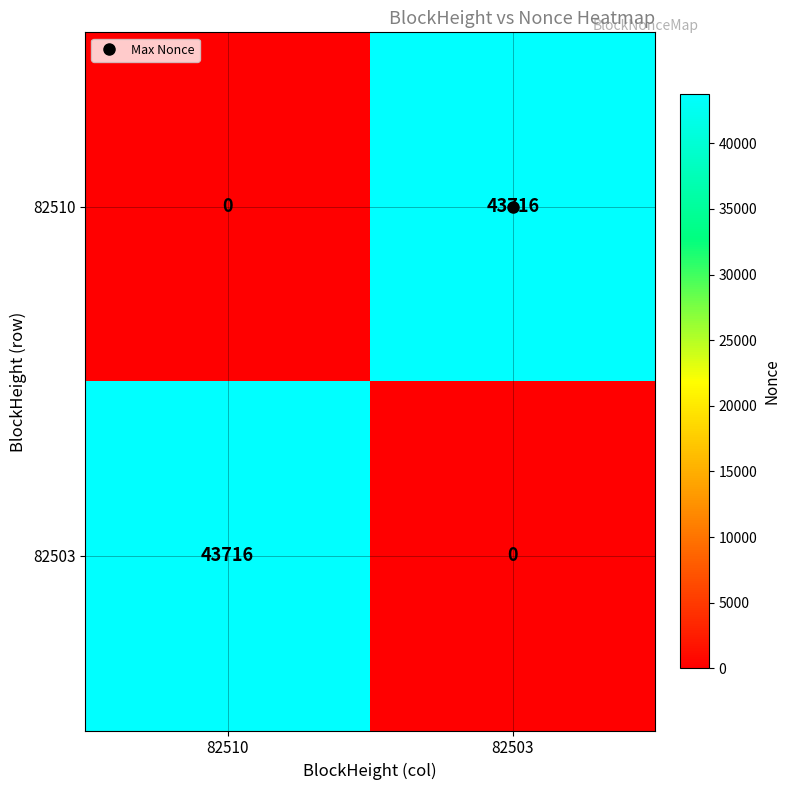

What is the spread (max minus min) of values at 82503?

43716